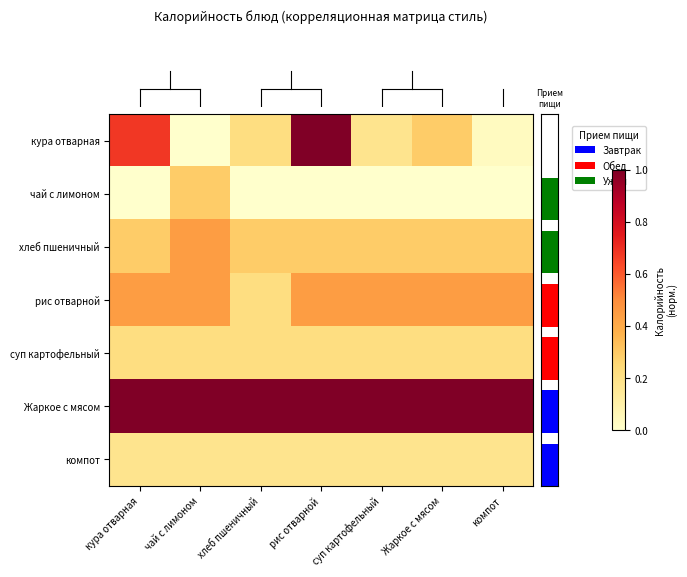

At how many categories does at least one series exceed 0?

7